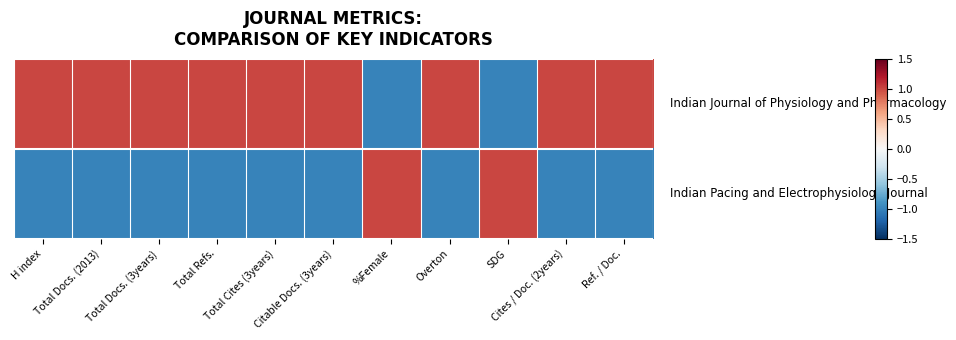

At how many categories does at least one series exceed 0?

11